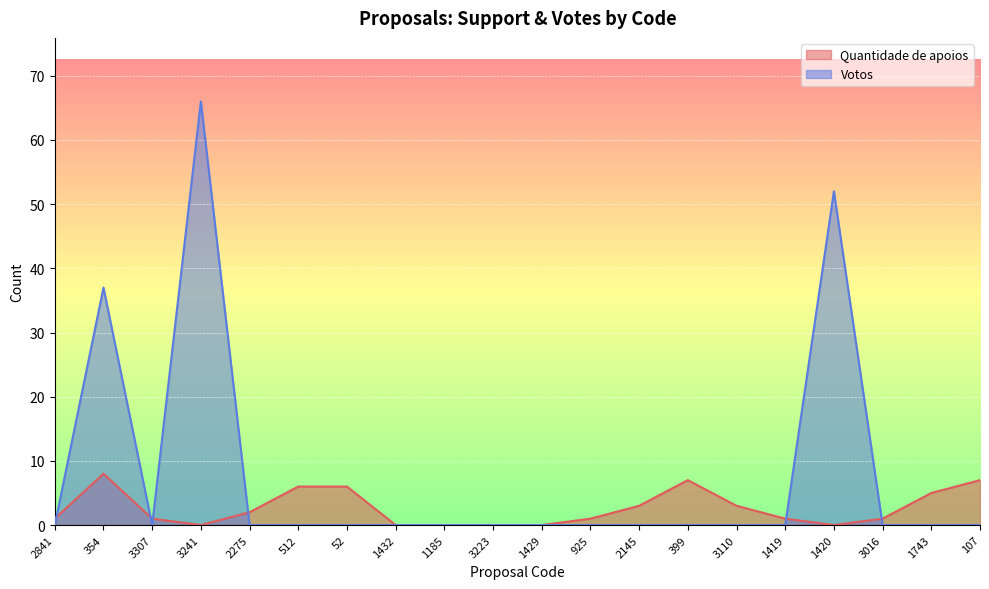

At which label does Votos reach its minimum?

2841